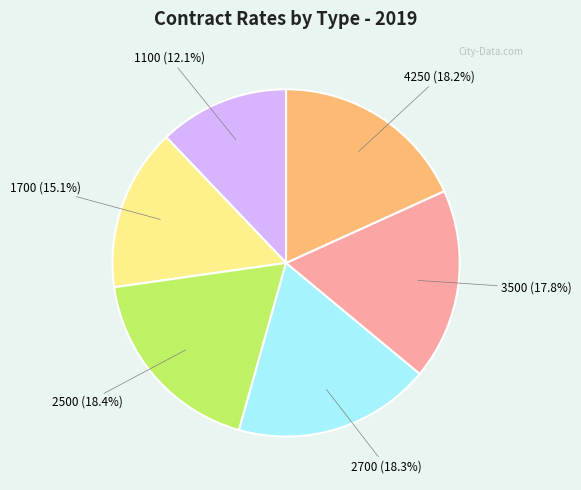

Count the number of slices in the pie.

6